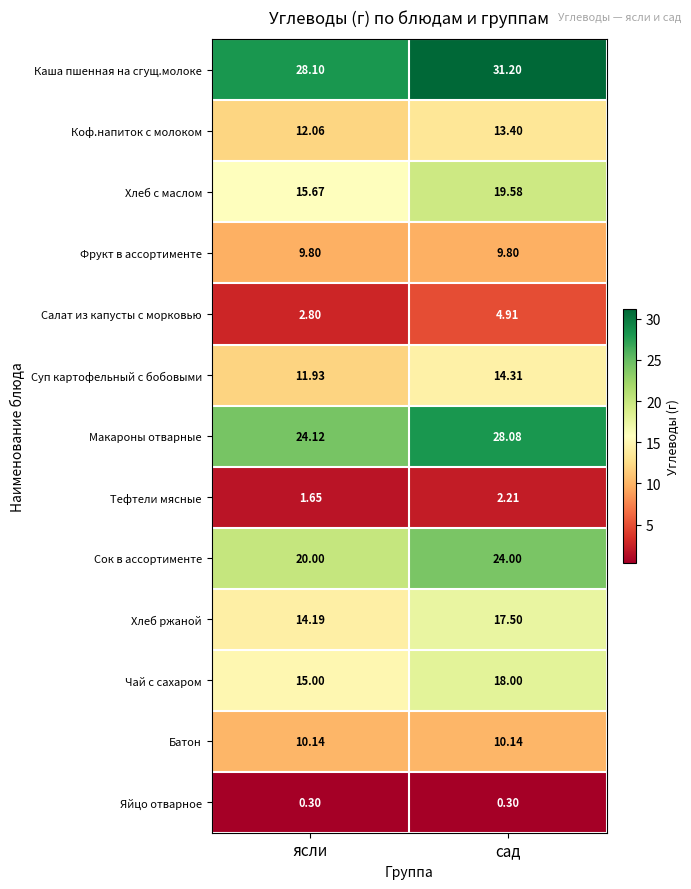

Is the value of Хлеб с маслом at сад greater than the value of Тефтели мясные at ясли?

Yes